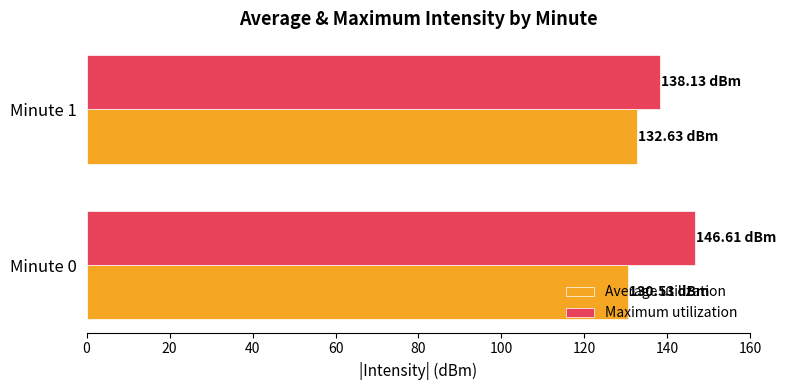

What is the sum of all Maximum utilization values?

284.7